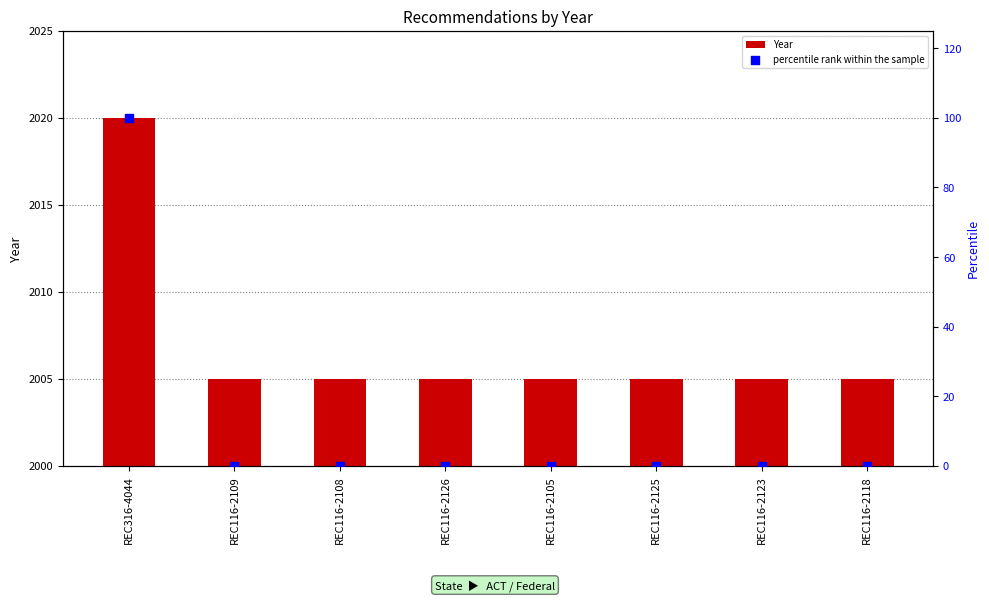

At which category is the sum across all series the highest?

REC316-4044